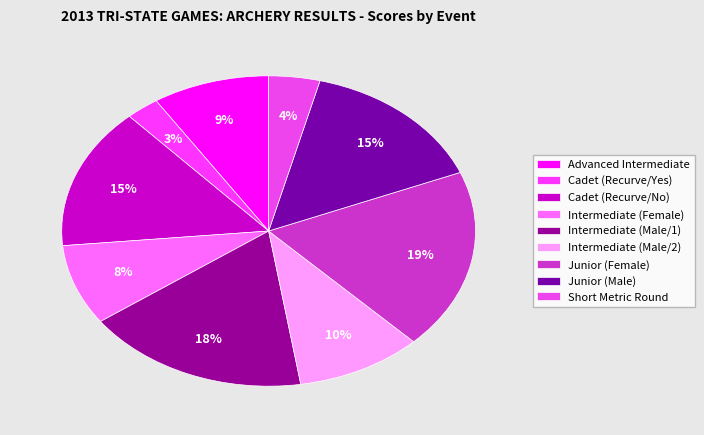

What is the smallest slice in the pie chart?

Cadet (Recurve/Yes)